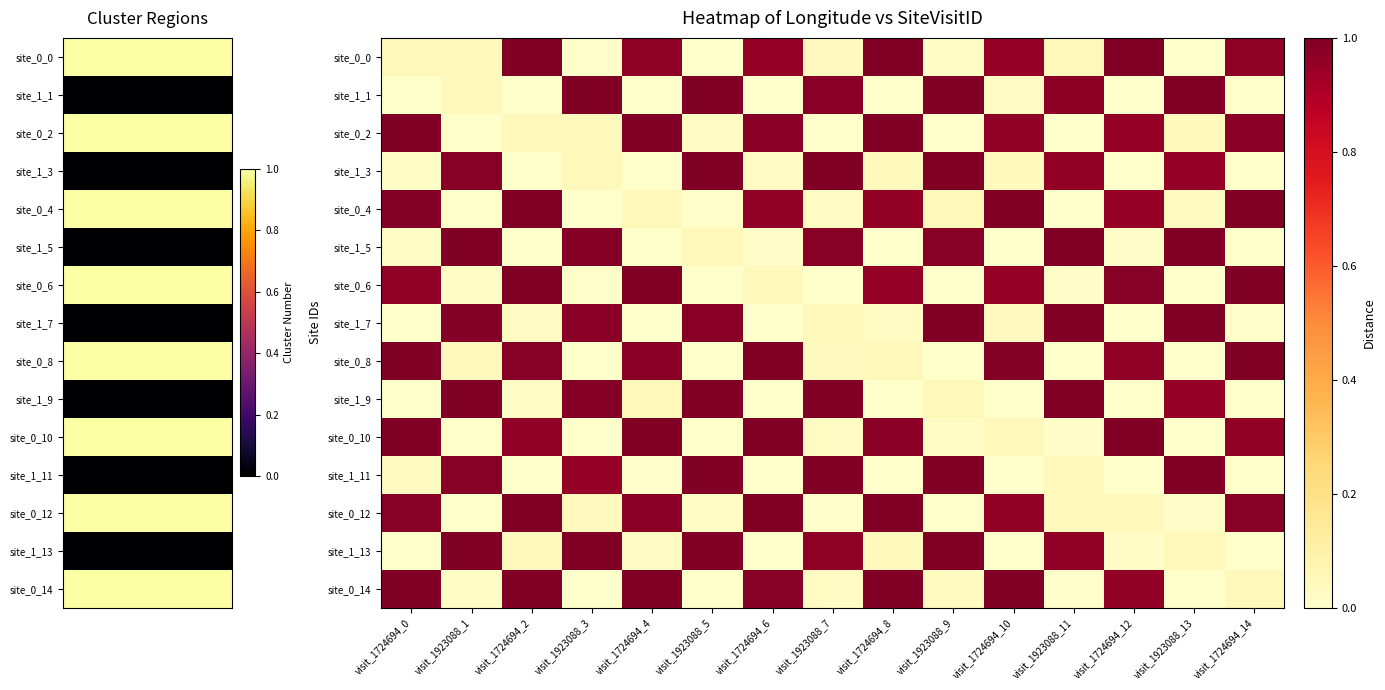

At how many categories does at least one series exceed 0?

15